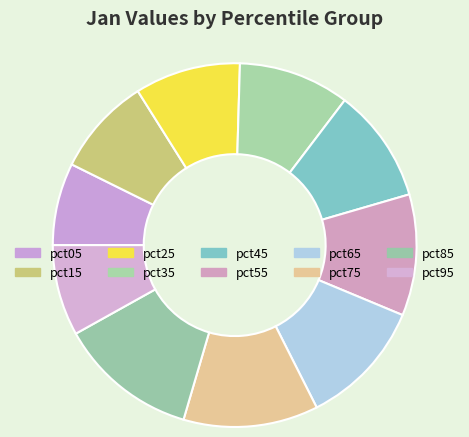

Does pct85 represent more than half of the total?

No